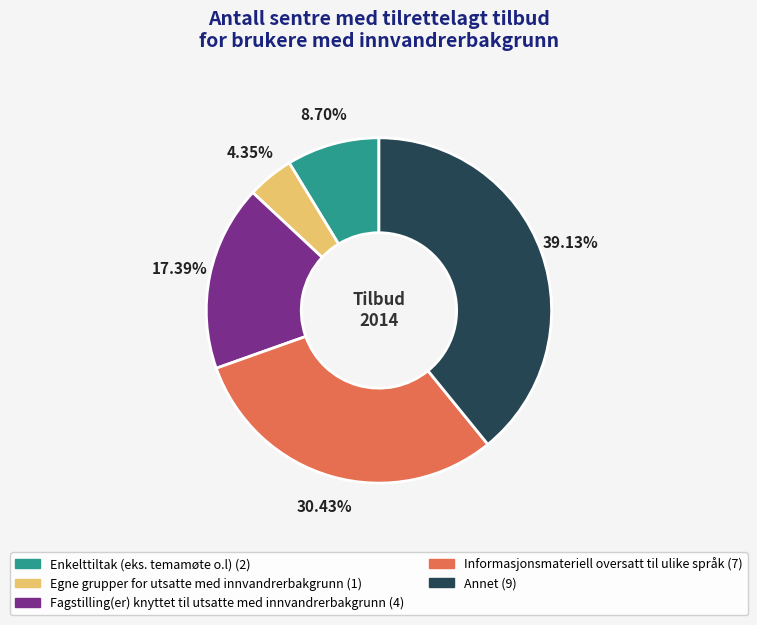

Between Fagstilling(er) knyttet til utsatte med innvandrerbakgrunn and Enkelttiltak (eks. temamøte o.l), which is larger?

Fagstilling(er) knyttet til utsatte med innvandrerbakgrunn